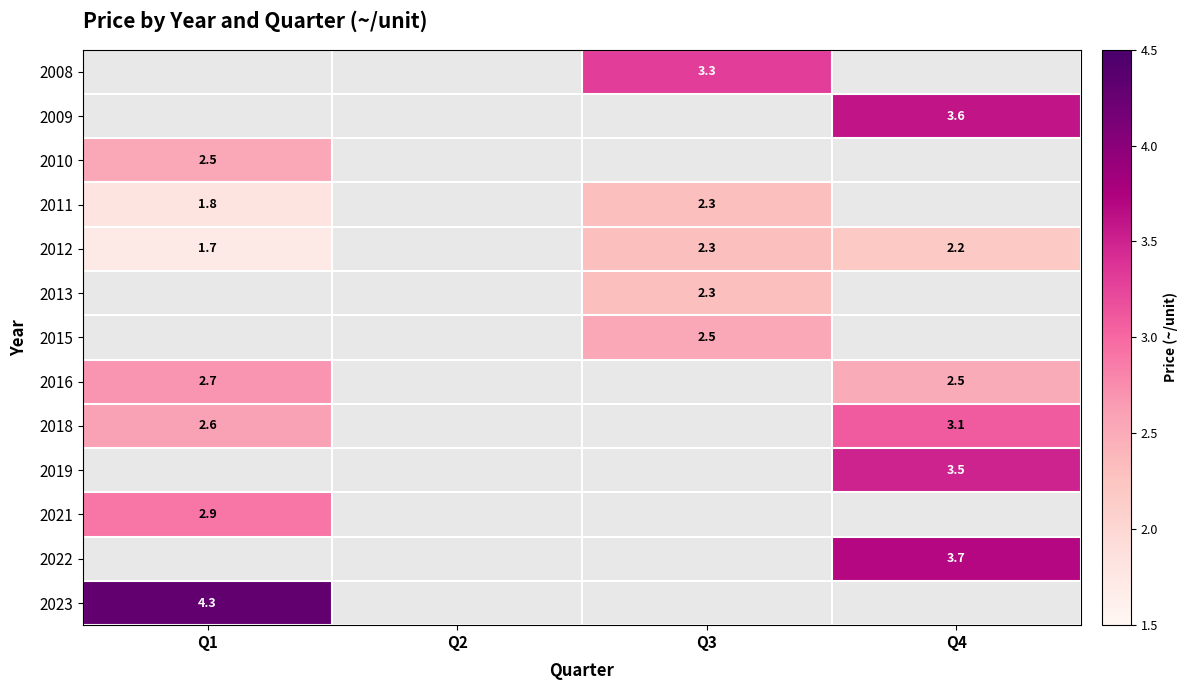

What is the greatest value displayed?

4.3